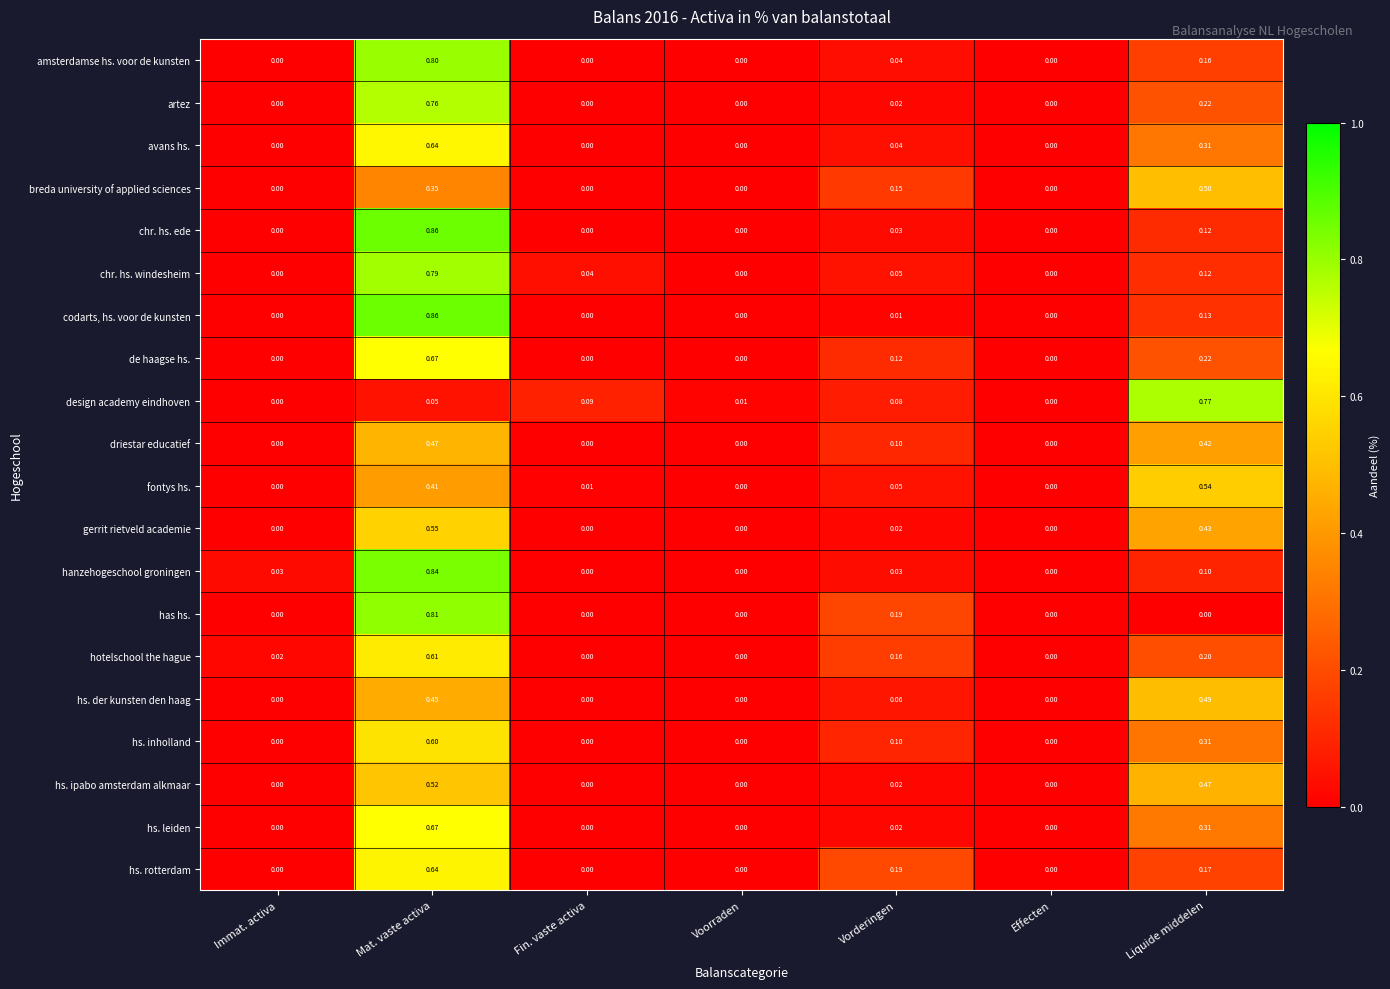

Between Fin. vaste activa and Voorraden, which series saw the biggest shift?

design academy eindhoven